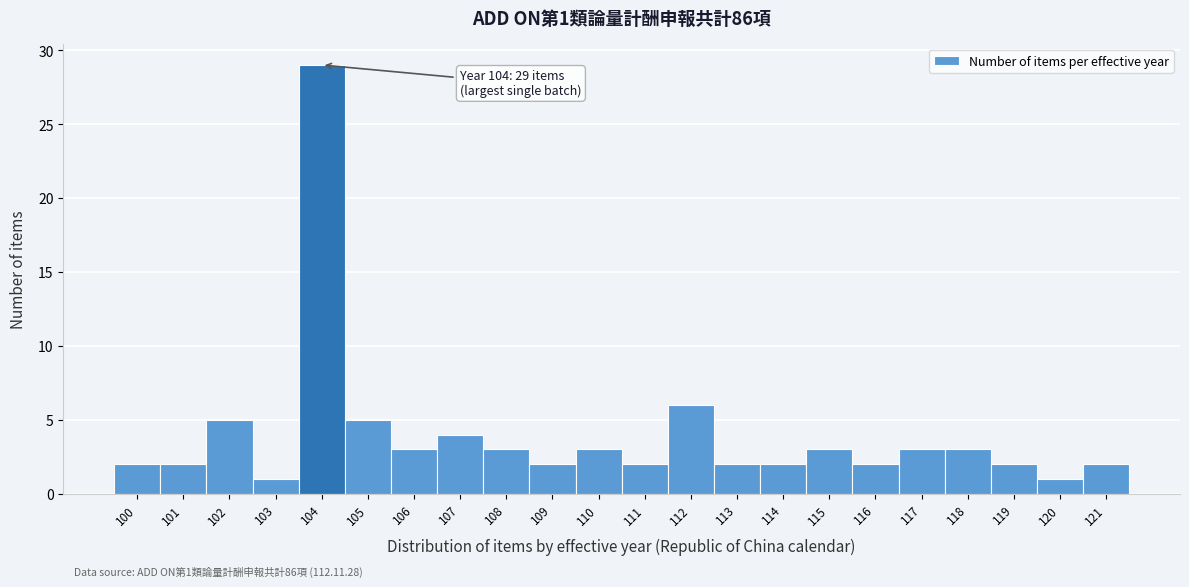

Over which range of the x-axis is the bar tallest?

103.5 to 104.5